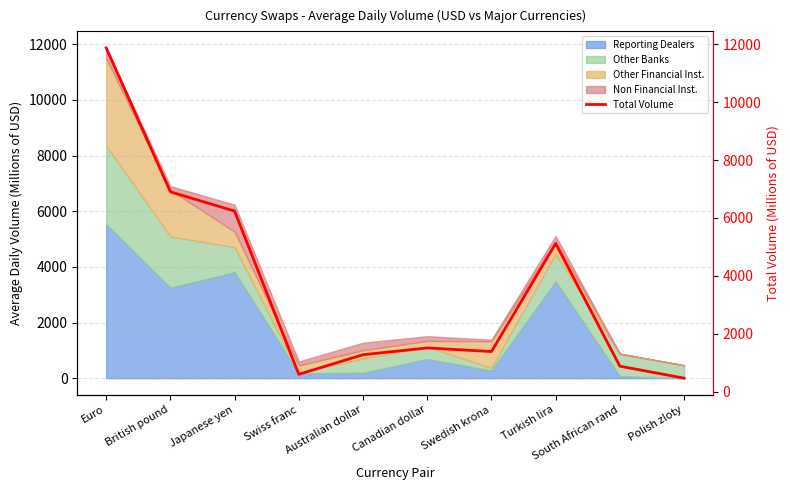

List the labels in order of value, largest first.

Euro, British pound, Japanese yen, Turkish lira, Canadian dollar, Swedish krona, Australian dollar, South African rand, Swiss franc, Polish zloty